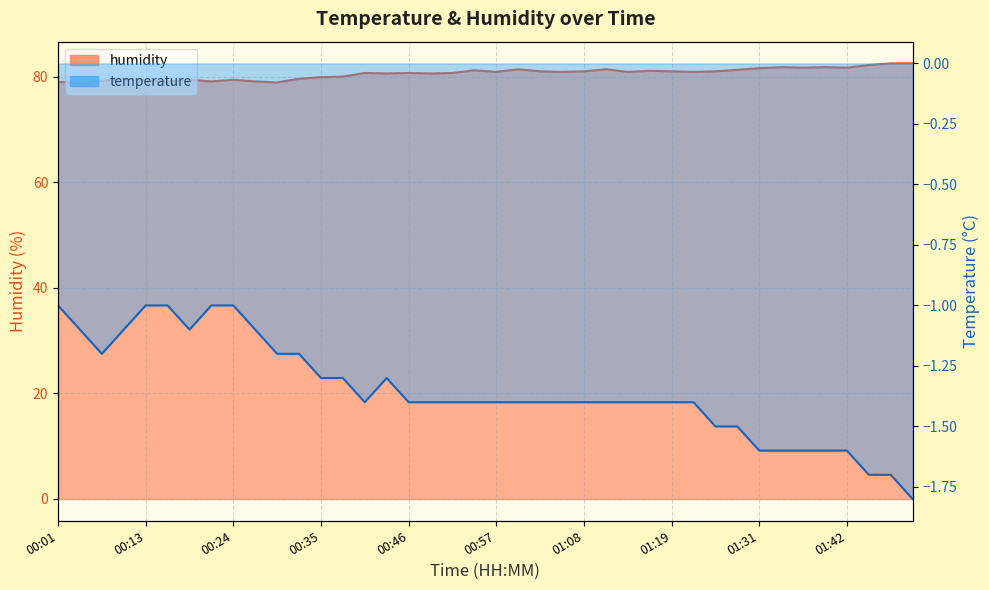

How many lines are shown in the chart?

2